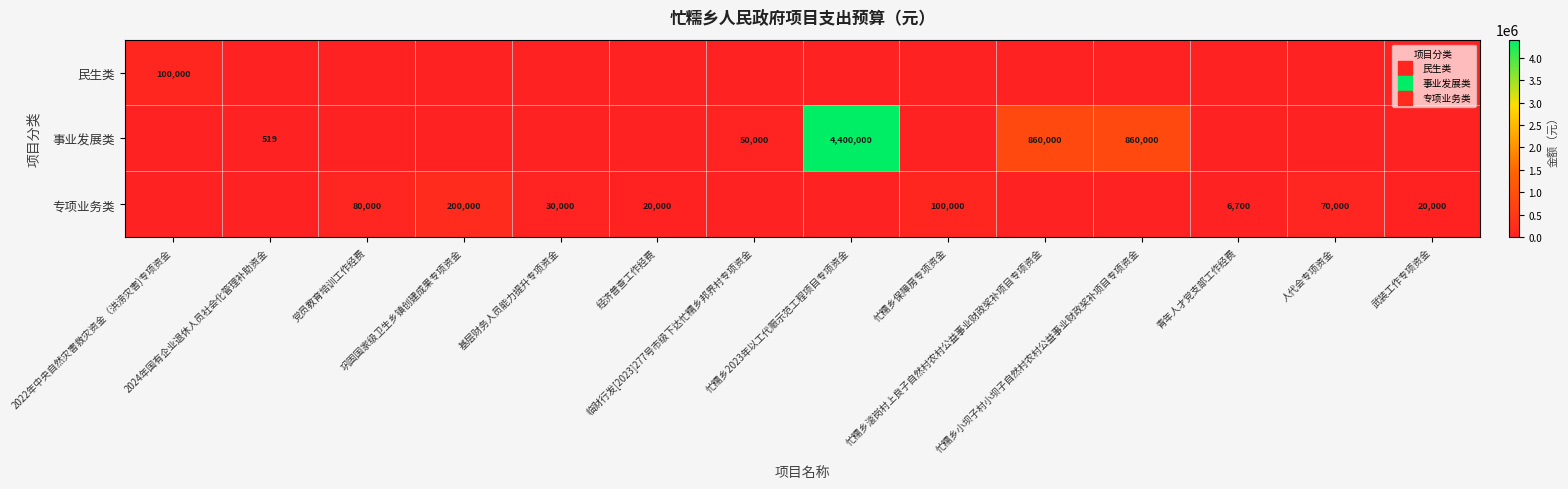

True or false: 事业发展类 has a value of 50000.0 at 临财行发[2023]277号市级下达忙糯乡邦界村专项资金.

True